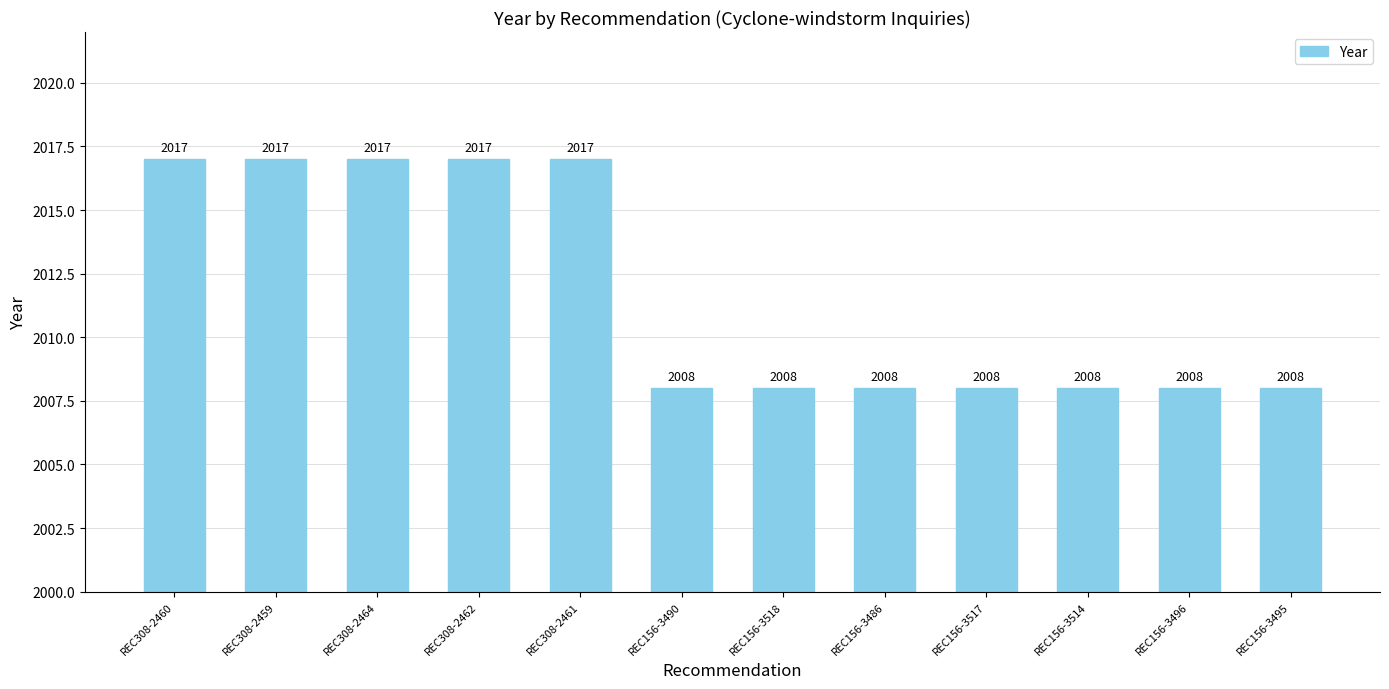

What is the average value?

2012